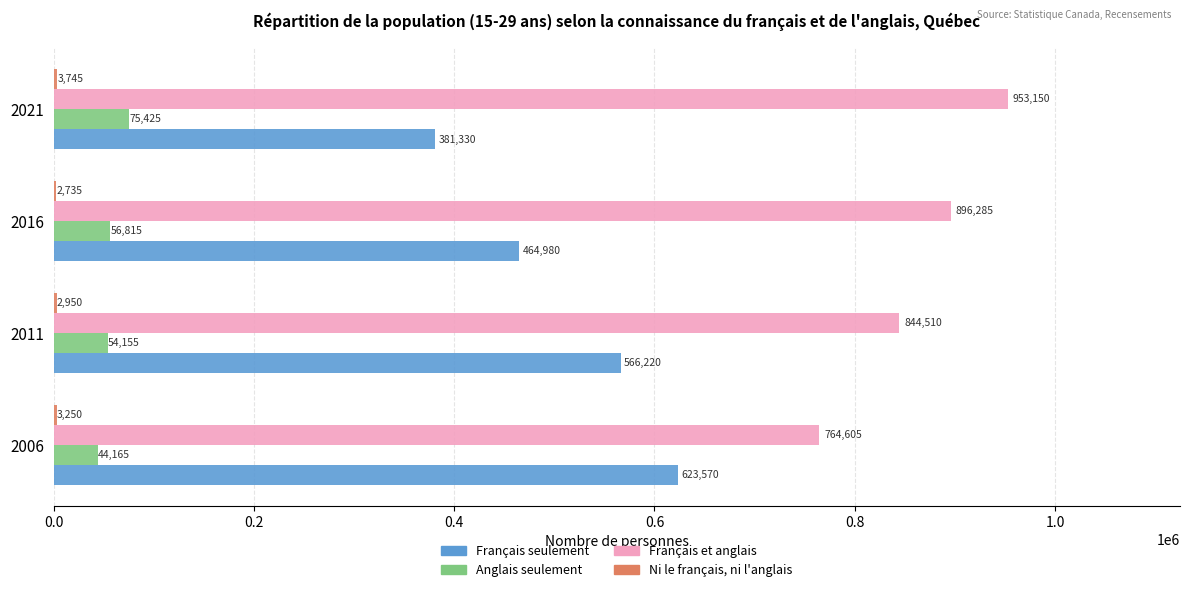

True or false: Français seulement has a value of 381330 at 2021.

True